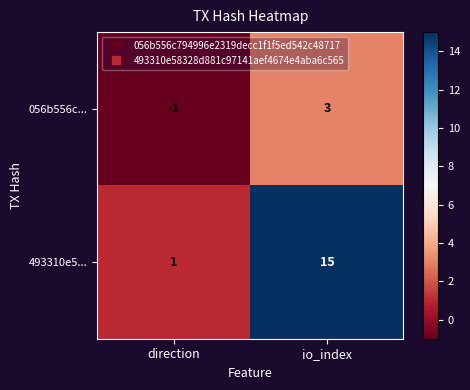

What is the difference between the 493310e5... values at direction and io_index?

14